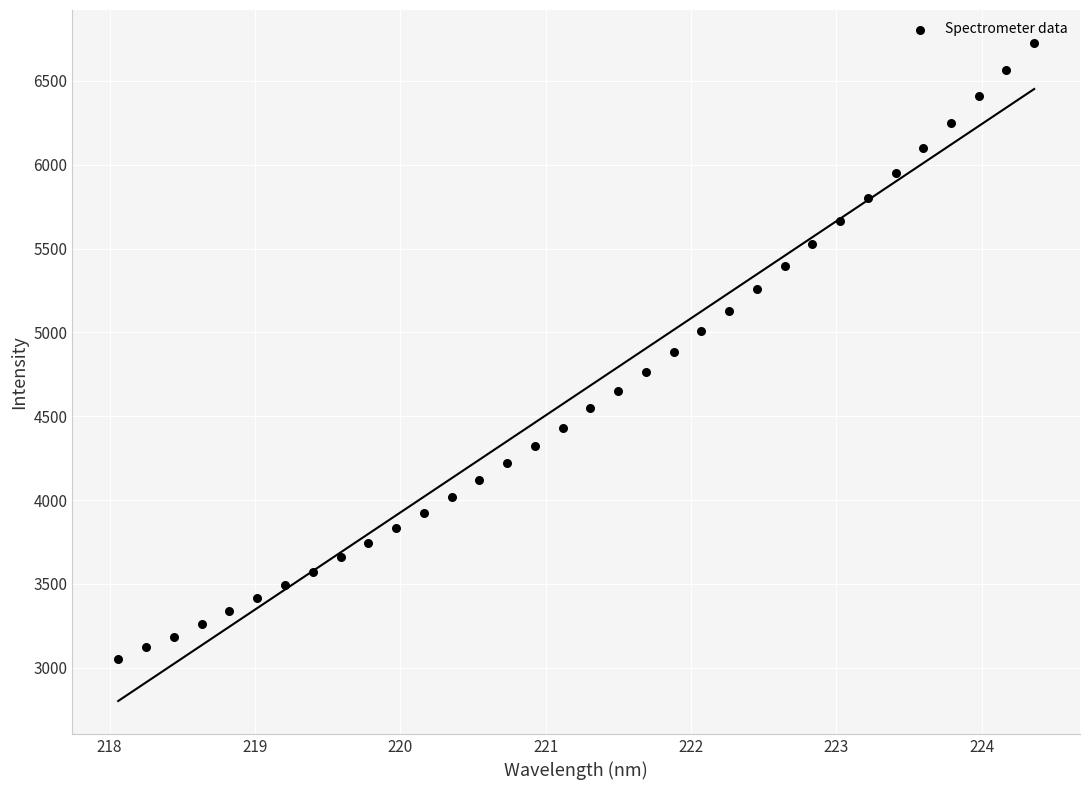

What is the range of Y values (max minus min)?

3672.9